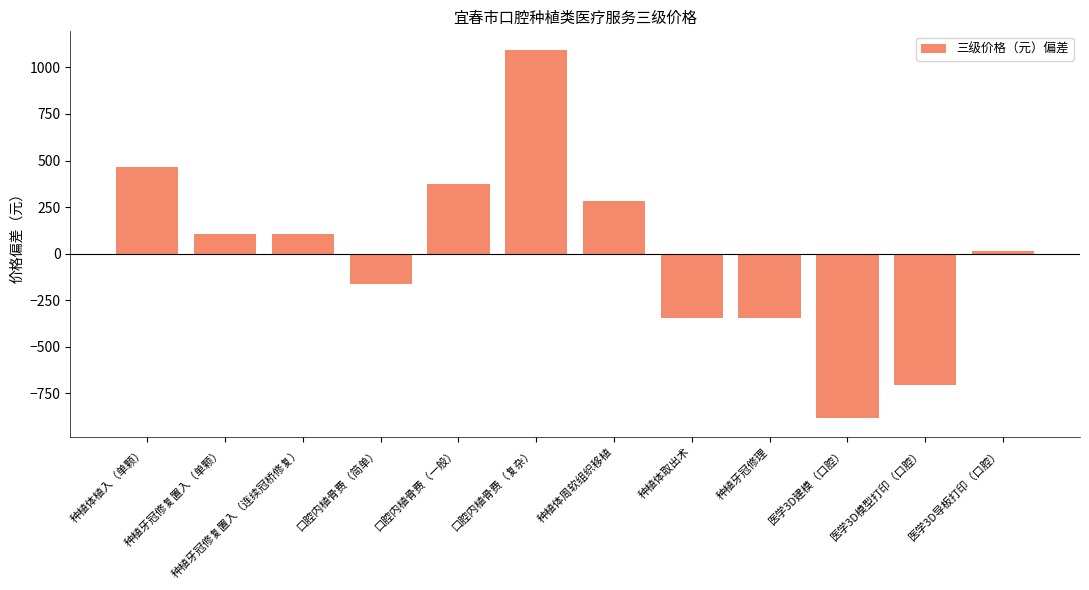

Does the chart contain stacked bars?

No